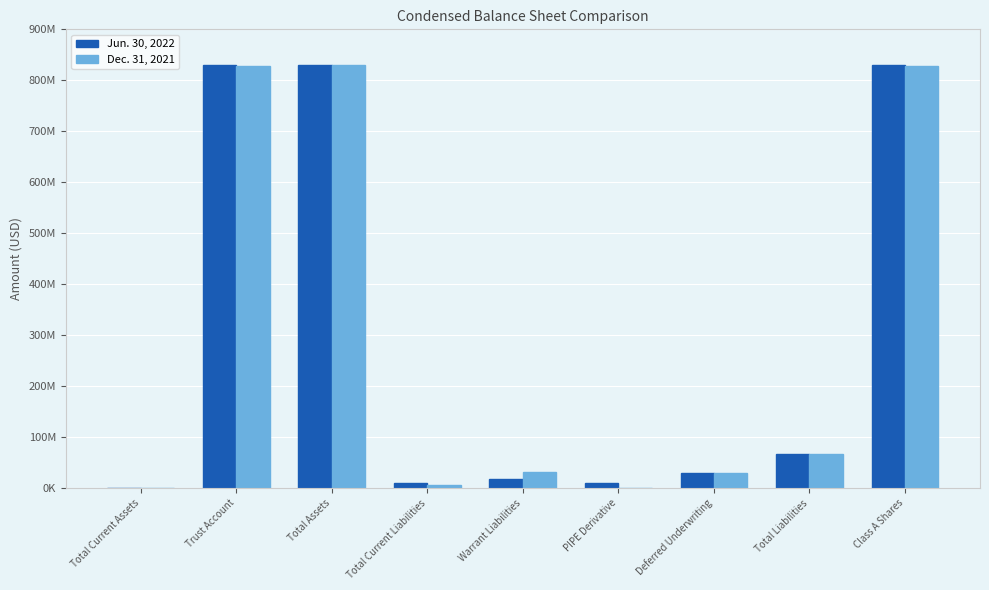

What are all the series names shown in the legend?

Jun. 30, 2022, Dec. 31, 2021